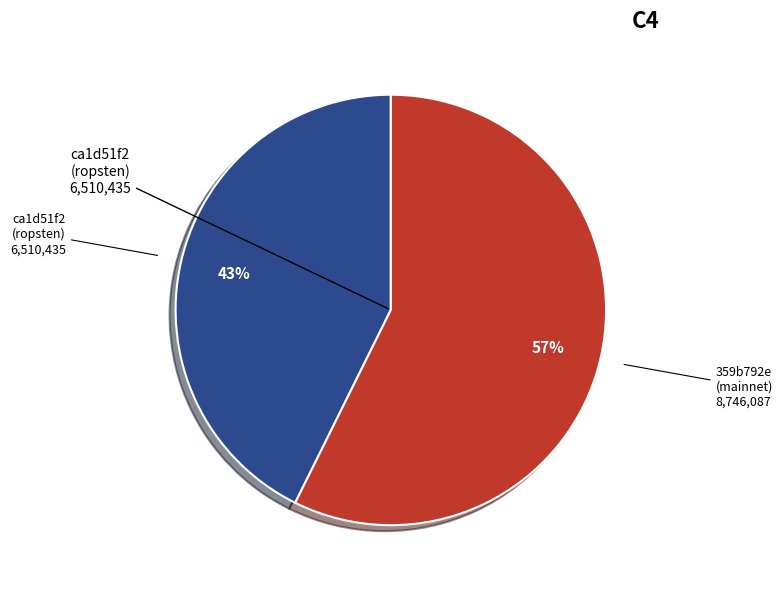

Is there any slice that represents more than half of the pie?

Yes